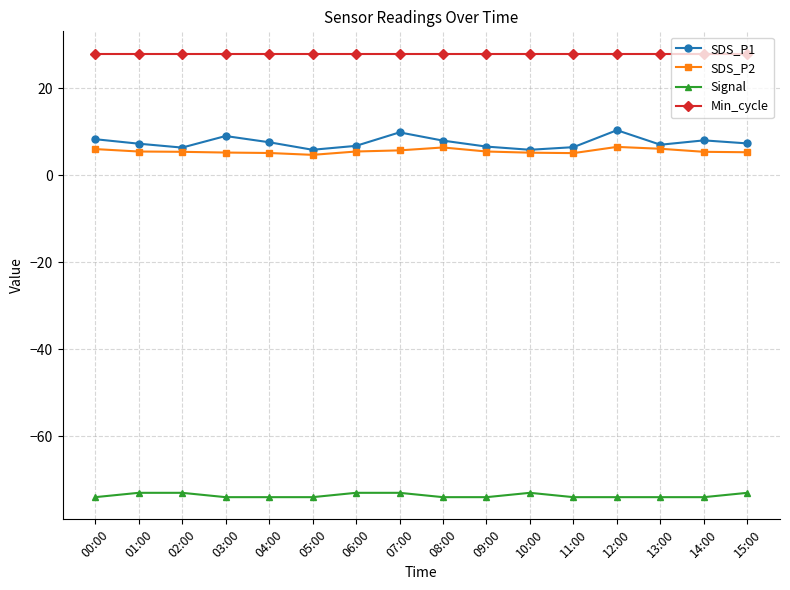

What is the smallest value displayed?

-74.0